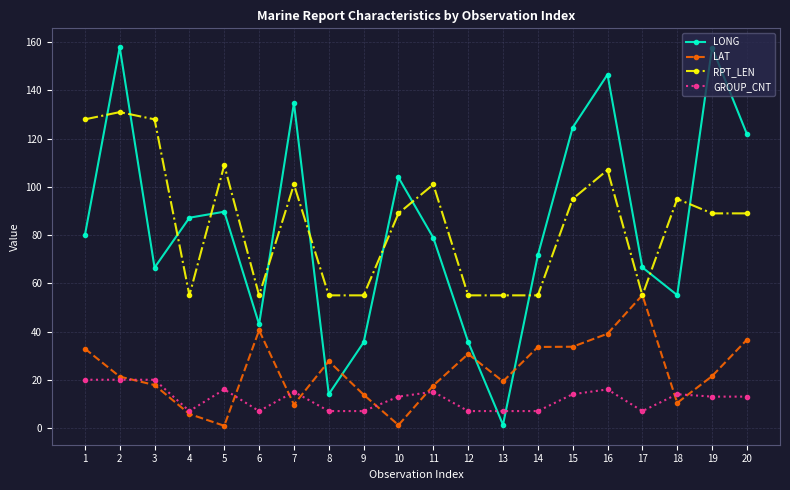

How many interior local valleys does the LONG series have?

5